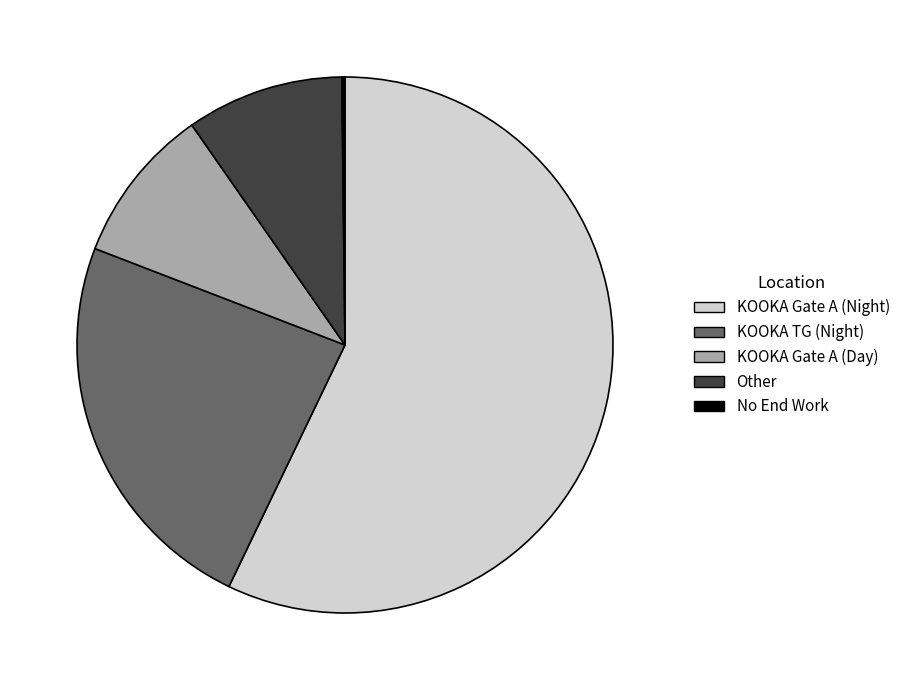

Does KOOKA Gate A (Day) account for over 50% of the chart?

No